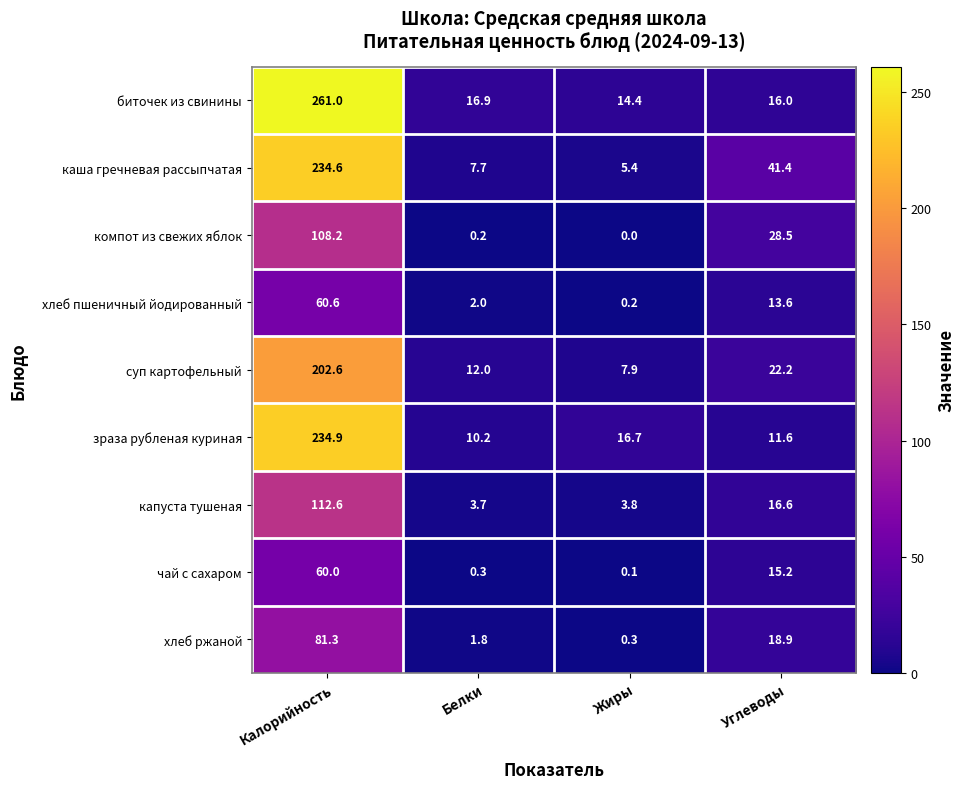

True or false: зраза рубленая куриная has a value of 15.5 at Белки.

False